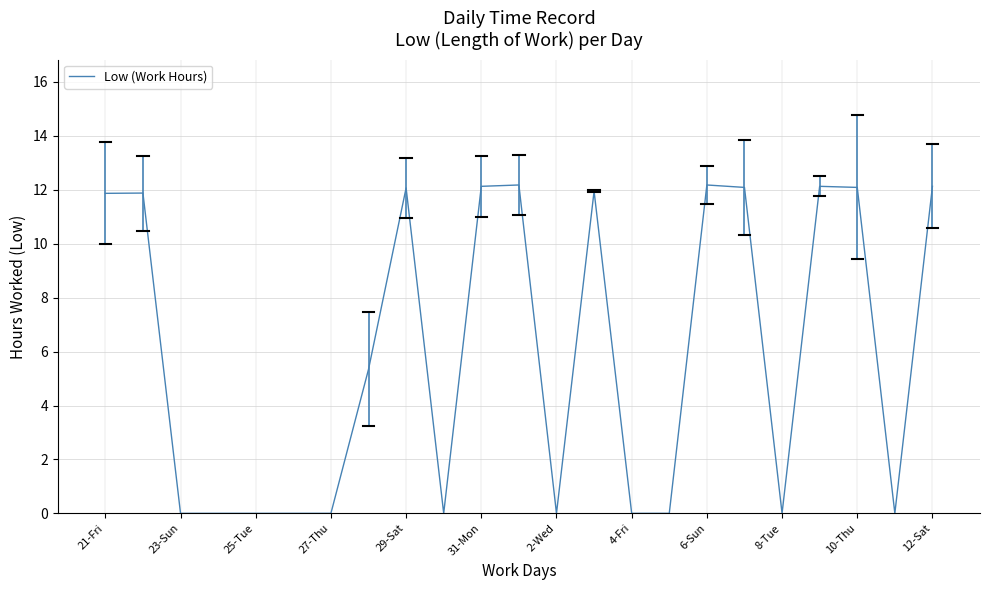

What is the difference between the maximum and minimum values?

12.2